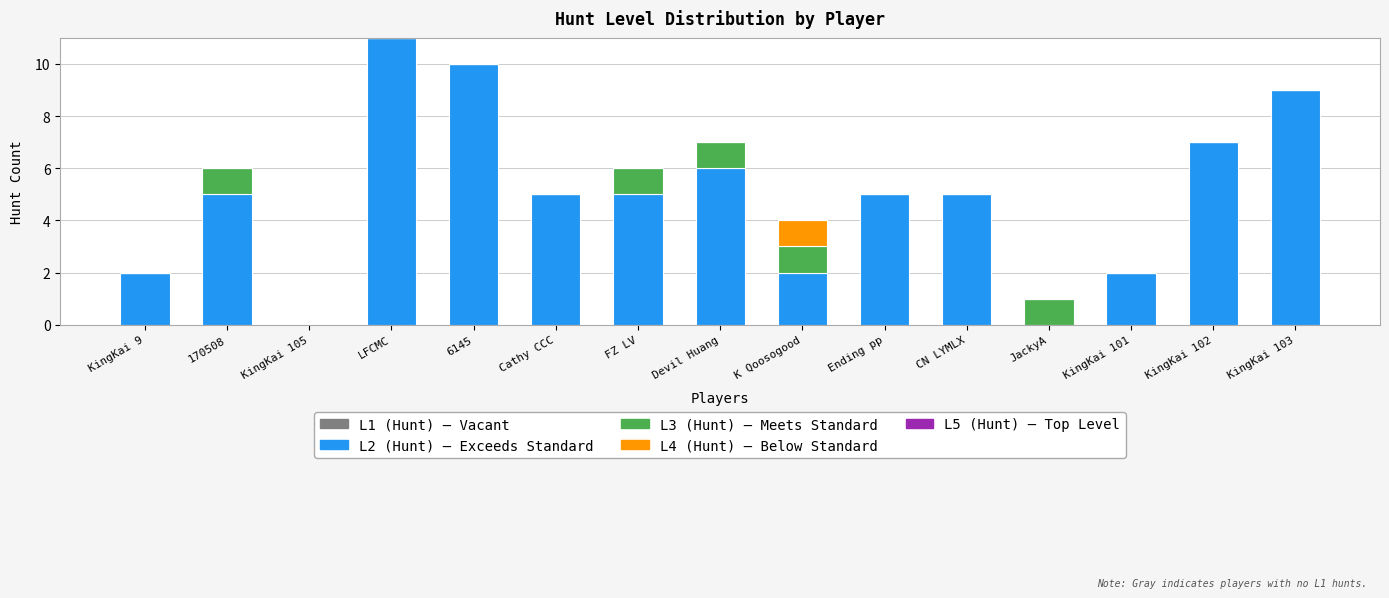

At which category is the sum across all series the highest?

LFCMC